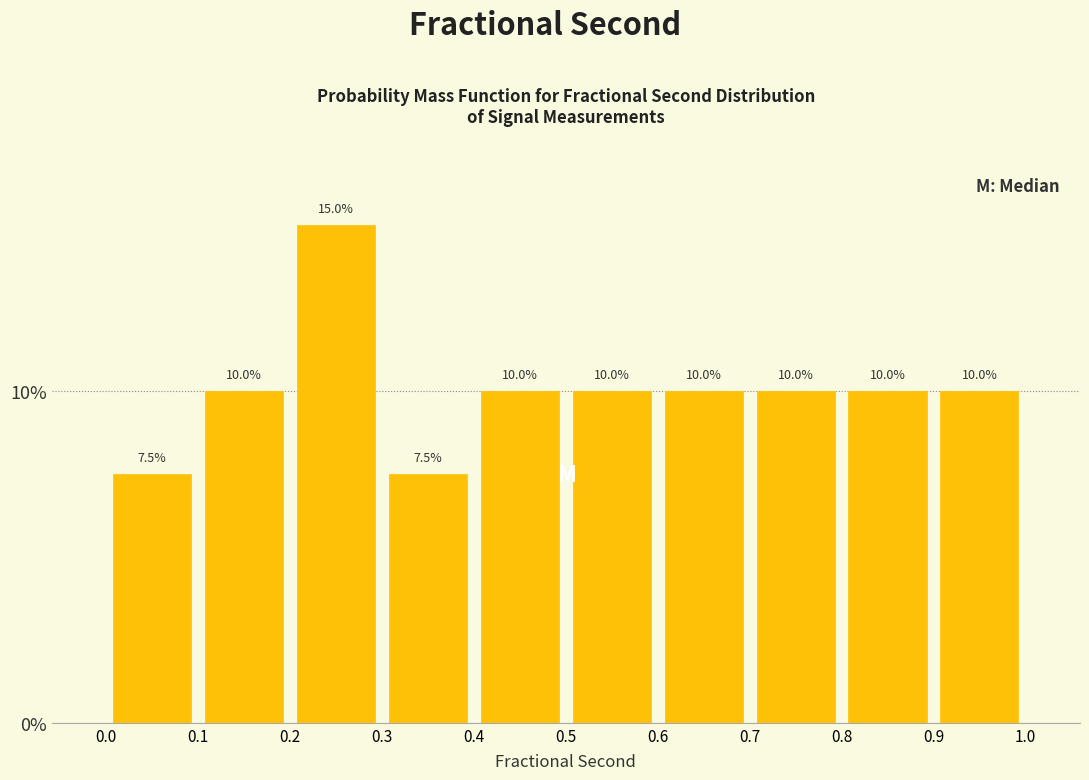

What is the height of the bar covering 0.4 to 0.5 on the x-axis?

10.0